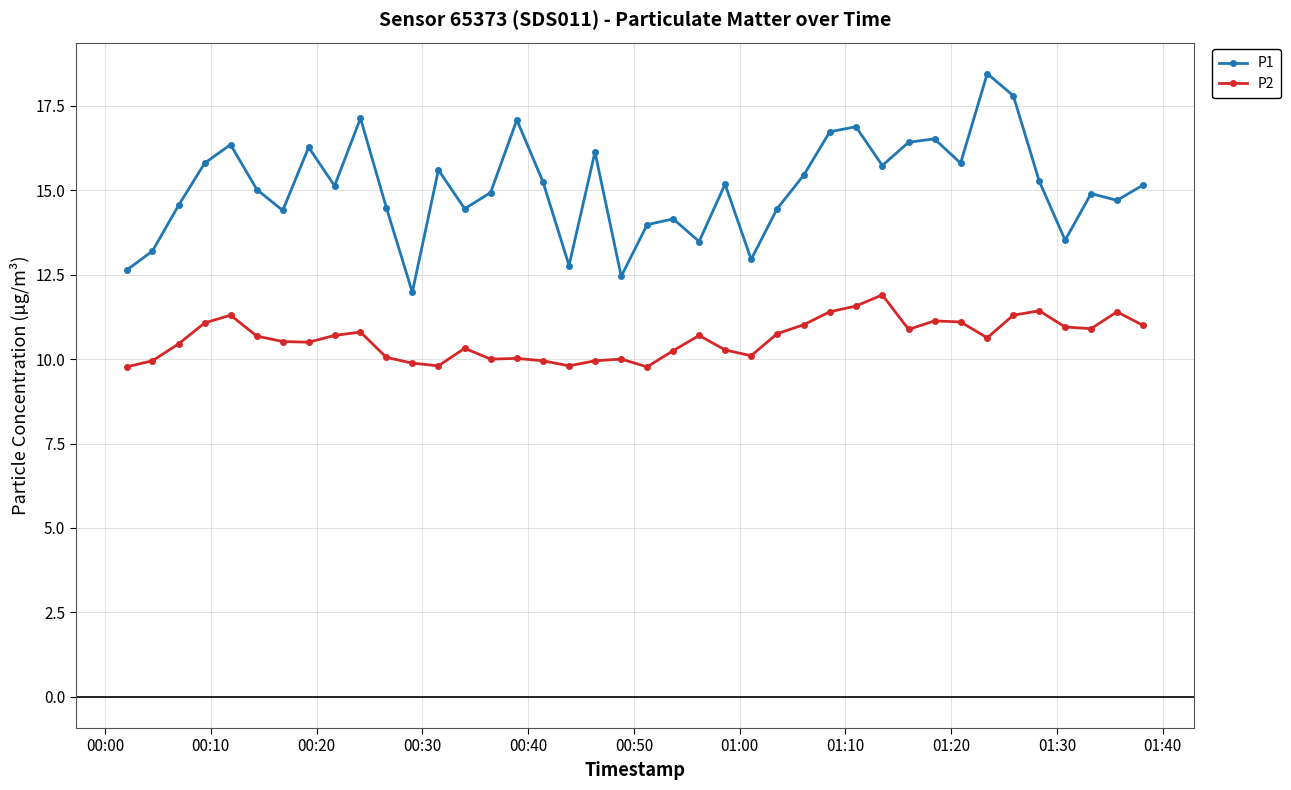

Which series has the largest range (max minus min)?

P1